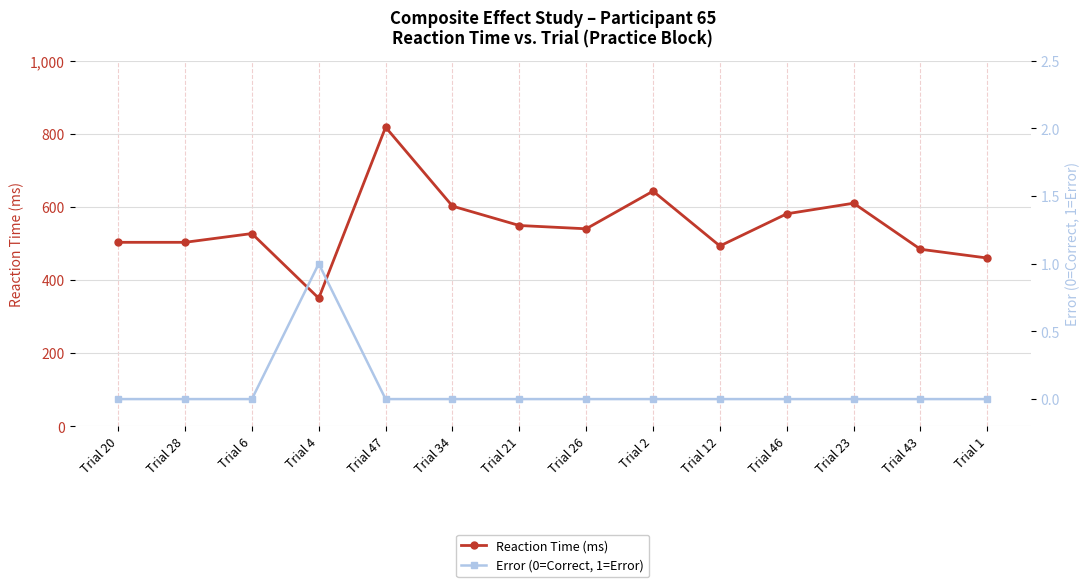

What is the label of the 6th point from the right?

Trial 2